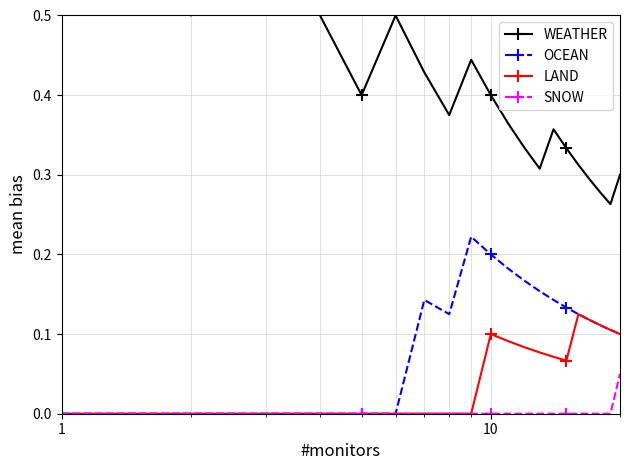

True or false: OCEAN and WEATHER intersect in this chart.

False